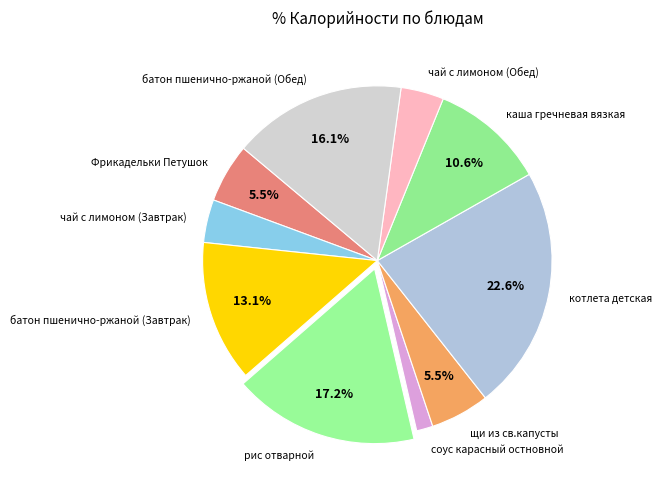

What is the ratio of the value at батон пшенично-ржаной (Завтрак) to the value at каша гречневая вязкая?

1.2